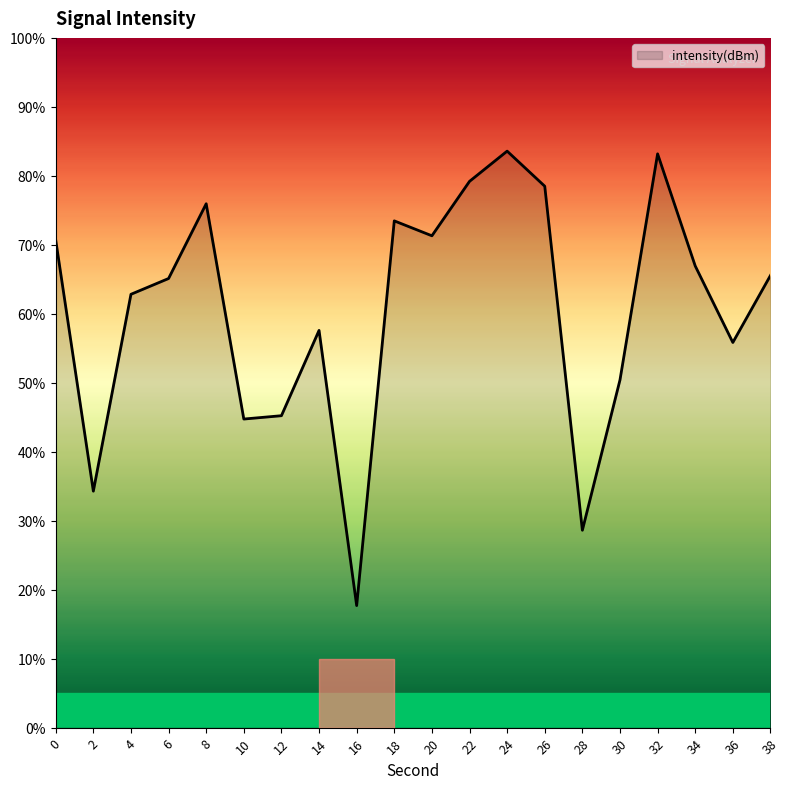

What is the change in value from 24 to 34?

-16.6